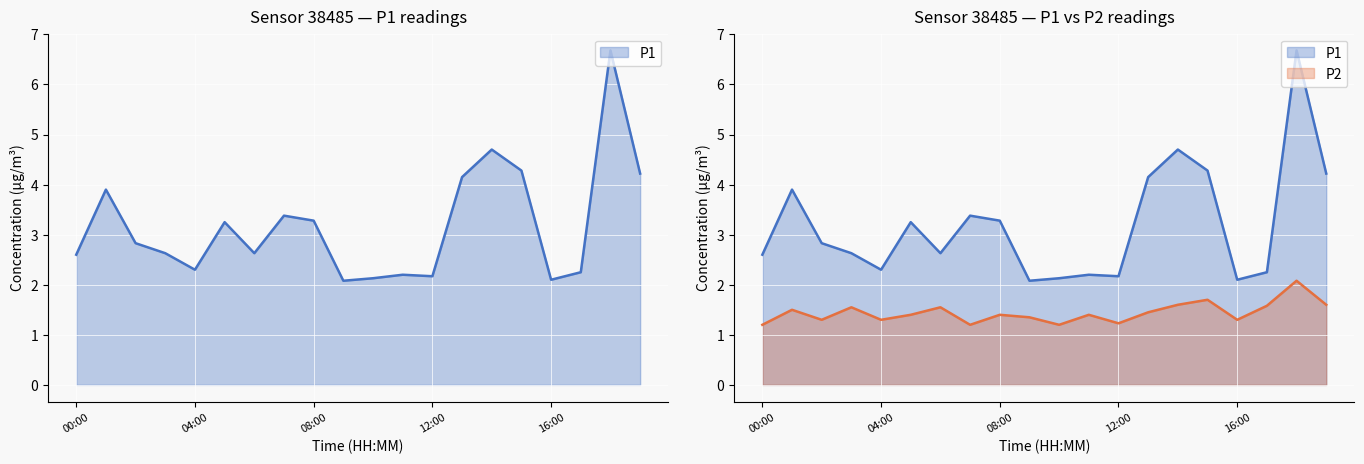

What is the spread (max minus min) of values at 18:00?

4.6